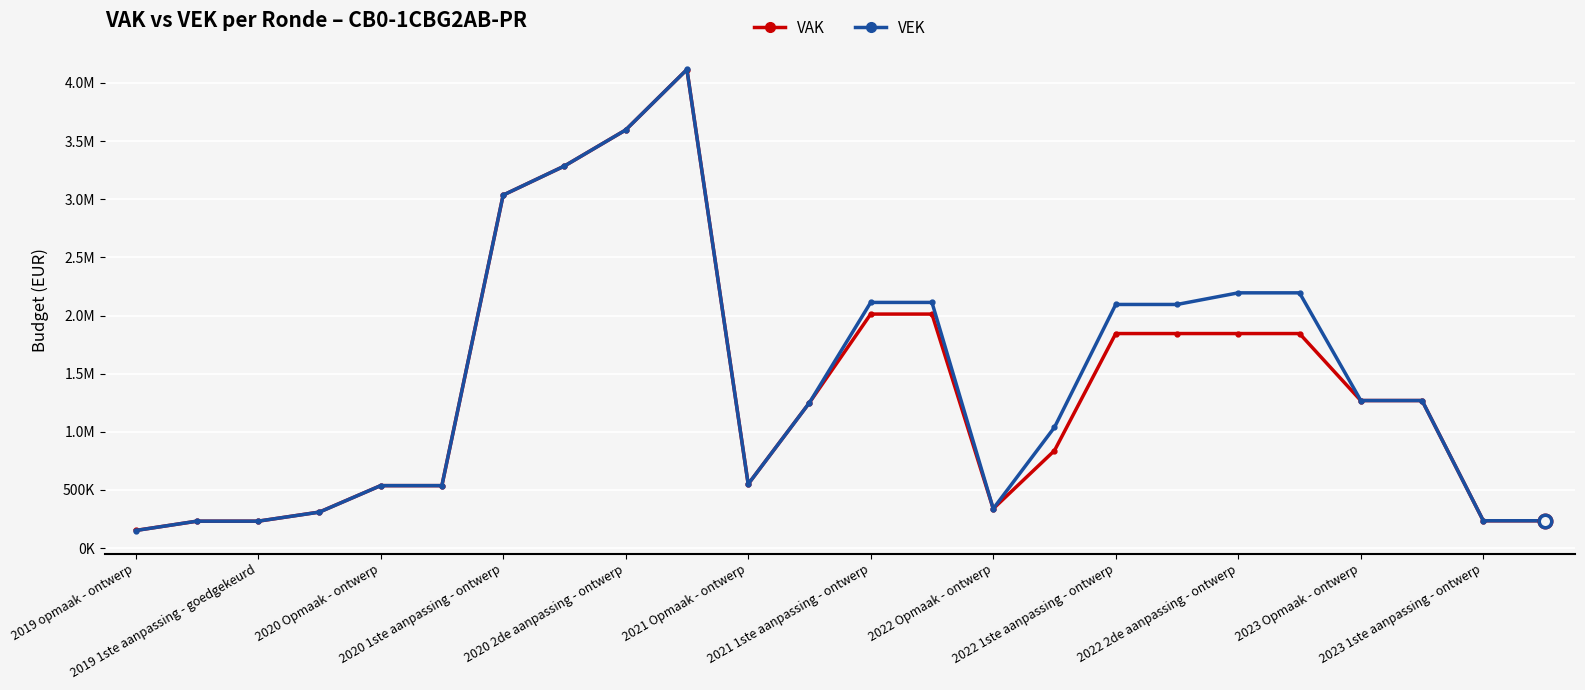

Does the chart have visible grid lines?

Yes